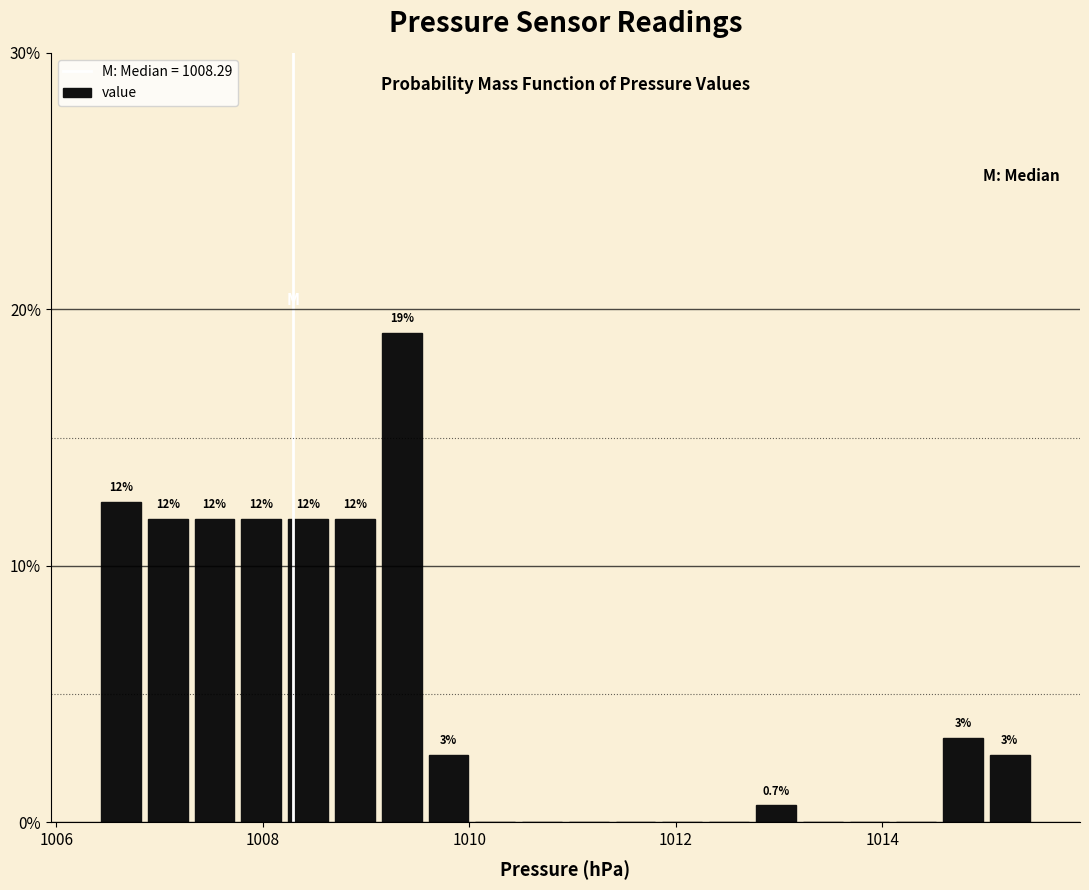

Around what value on the x-axis is the tallest bar? Give the approximate position of its centre, as read against the axis.

1009.4